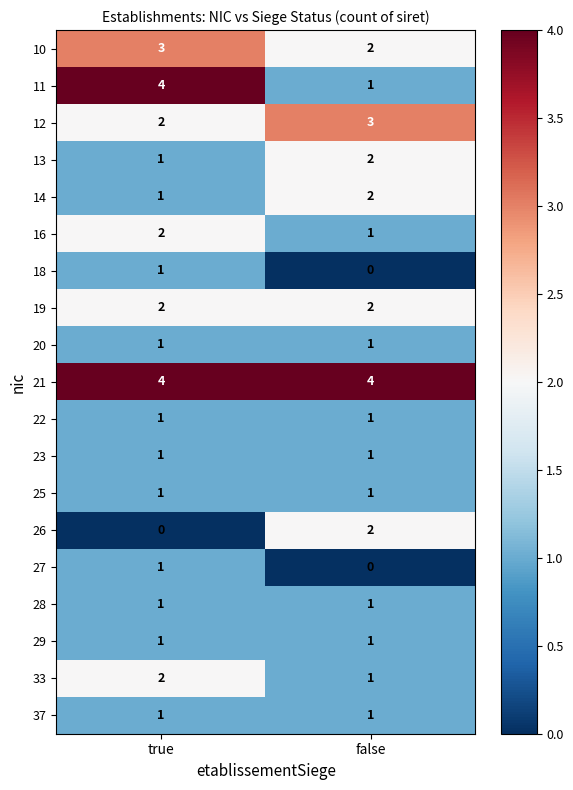

The value of 20 at true is 1. True or false?

True